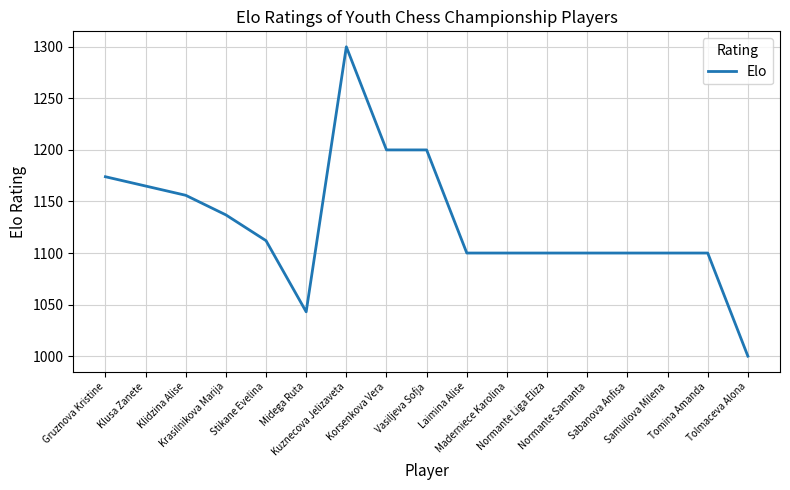

What is the greatest value displayed?

1300